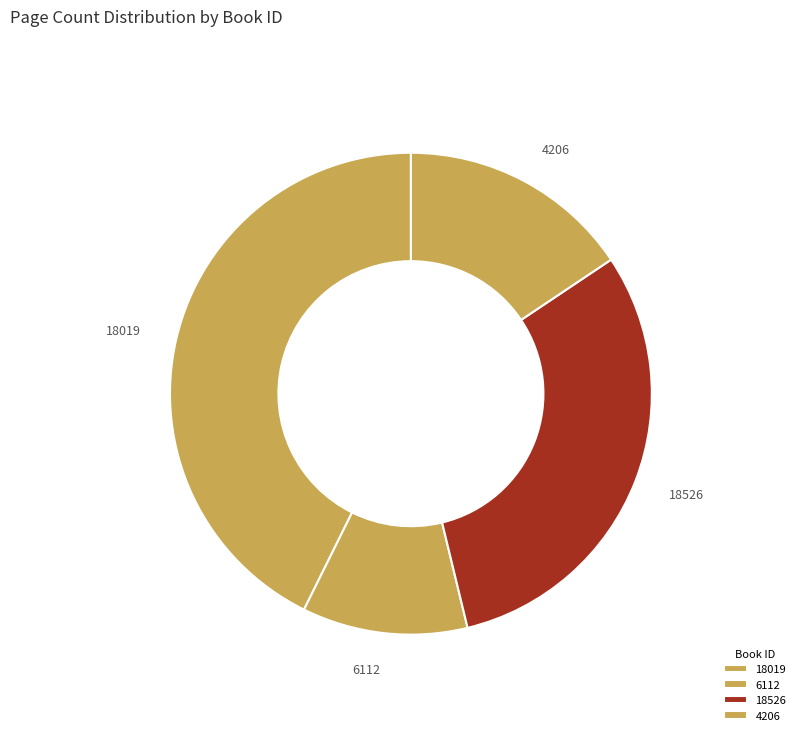

To the nearest percent, what is the difference between the 6112 and 18019 slice percentages?

32%